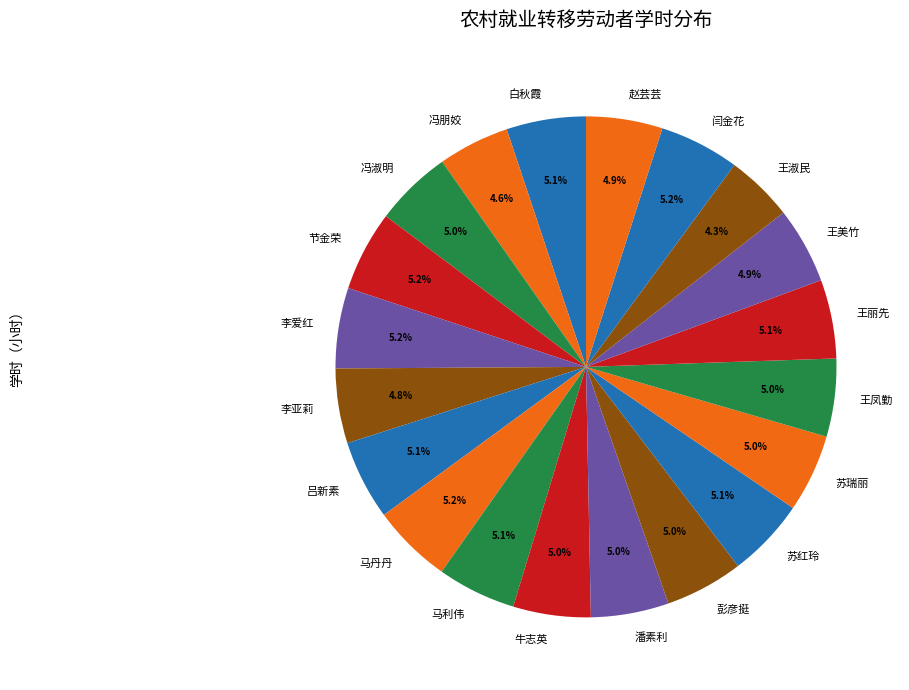

Count the number of slices in the pie.

20